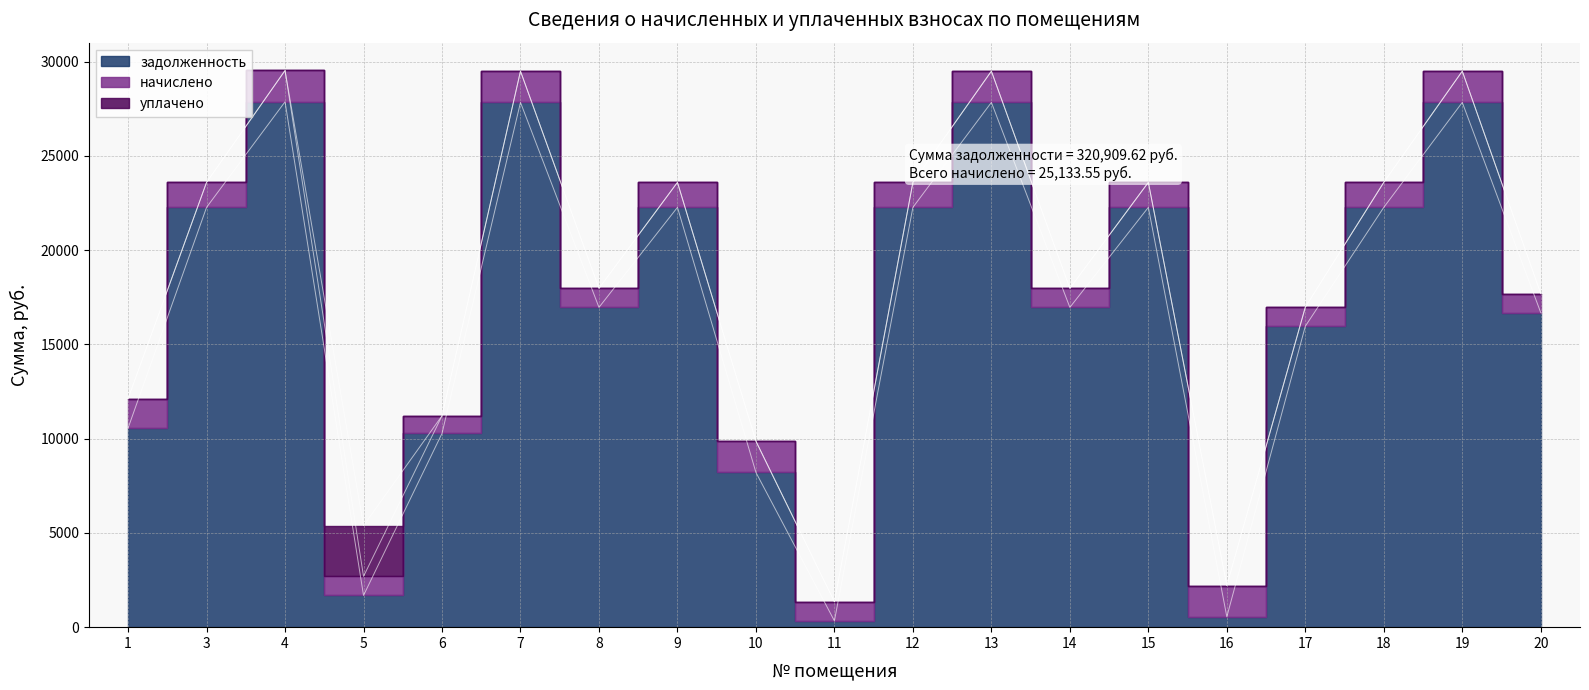

True or false: уплачено has more than 1 points higher than both neighbors.

False